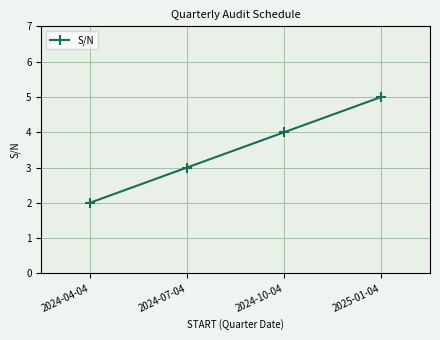

What is the label of the 3rd point from the left?

2024-10-04